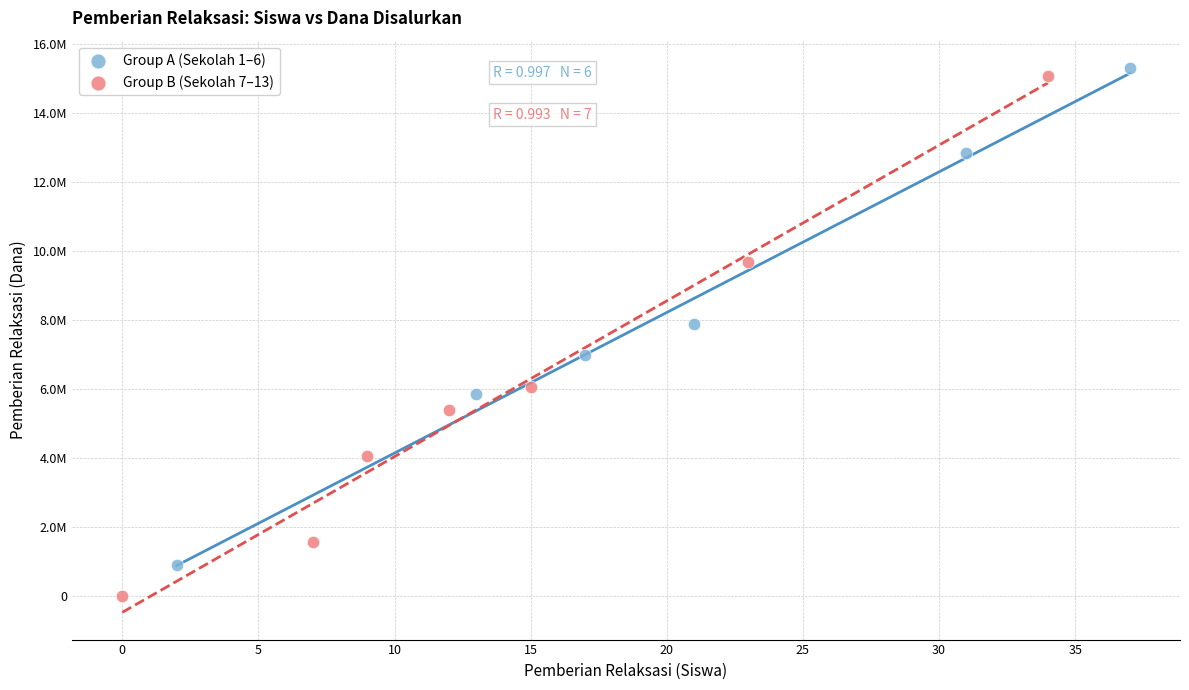

Which series reaches the maximum Y coordinate?

Group A (Sekolah 1–6)